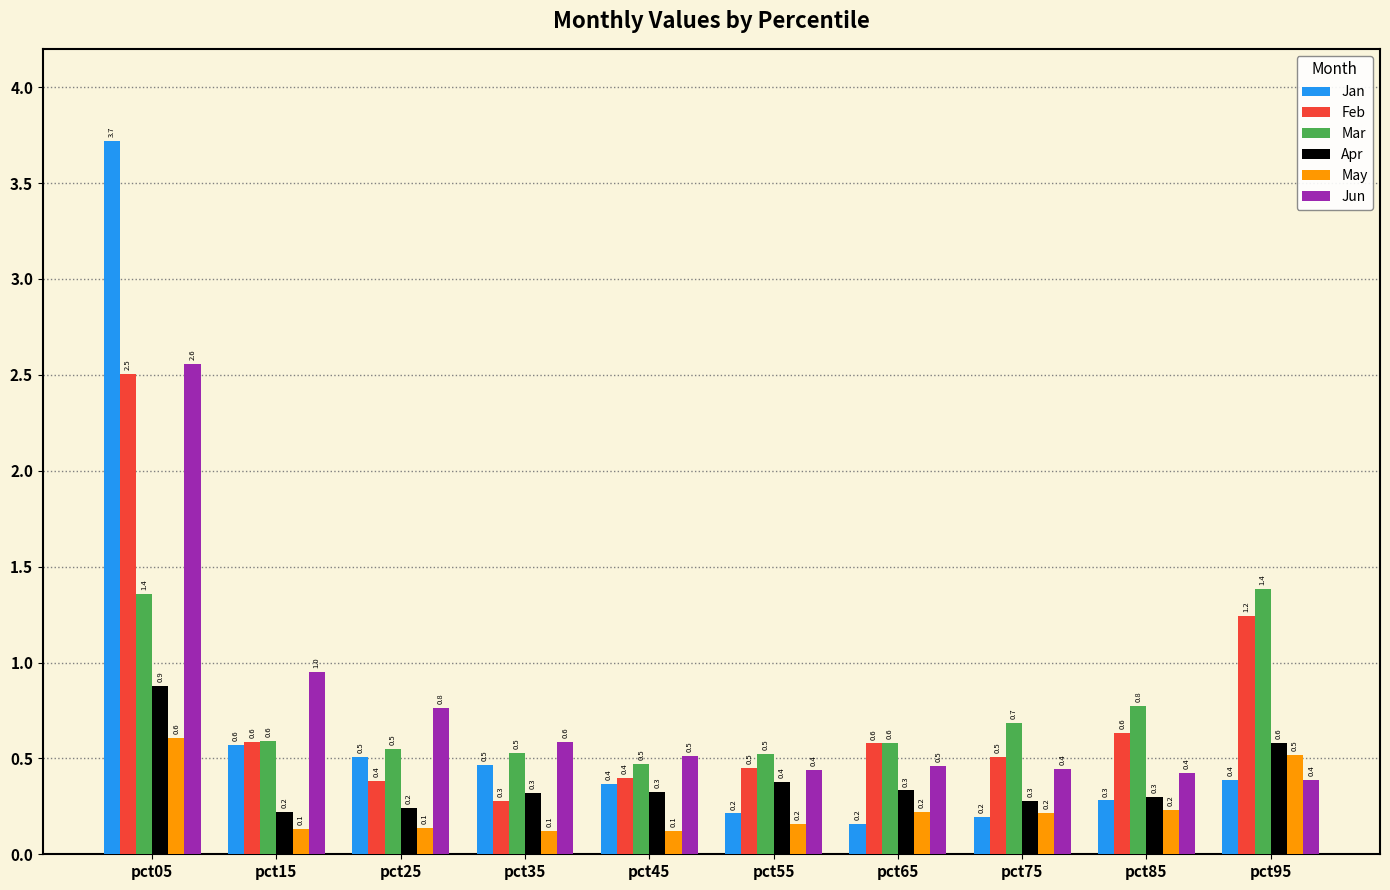

Read the Jun value at pct25.

0.8